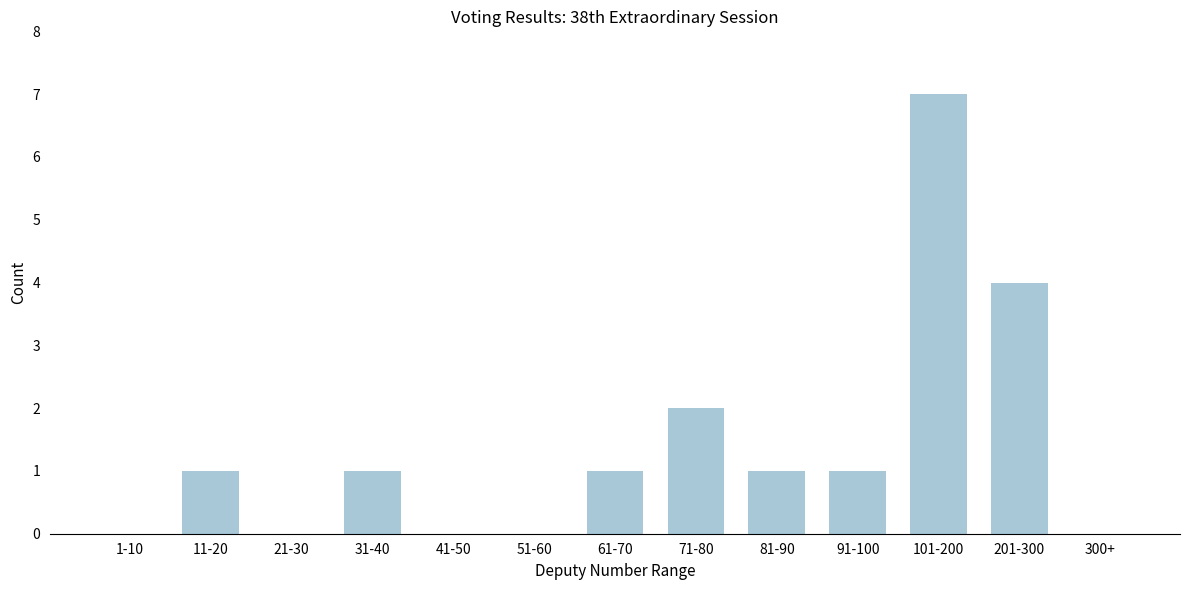

Reading left to right, extract all data points from this chart.

1-10=0	11-20=1	21-30=0	31-40=1	41-50=0	51-60=0	61-70=1	71-80=2	81-90=1	91-100=1	101-200=7	201-300=4	300+=0